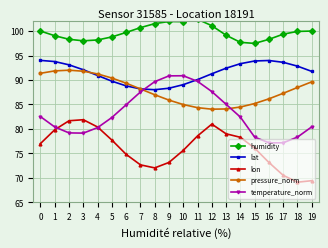

What are all the series names shown in the legend?

humidity, lat, lon, pressure_norm, temperature_norm